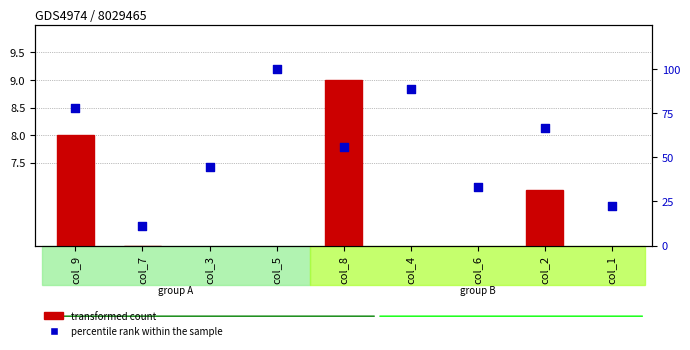

What is the total value across all series at col_3?

46.4